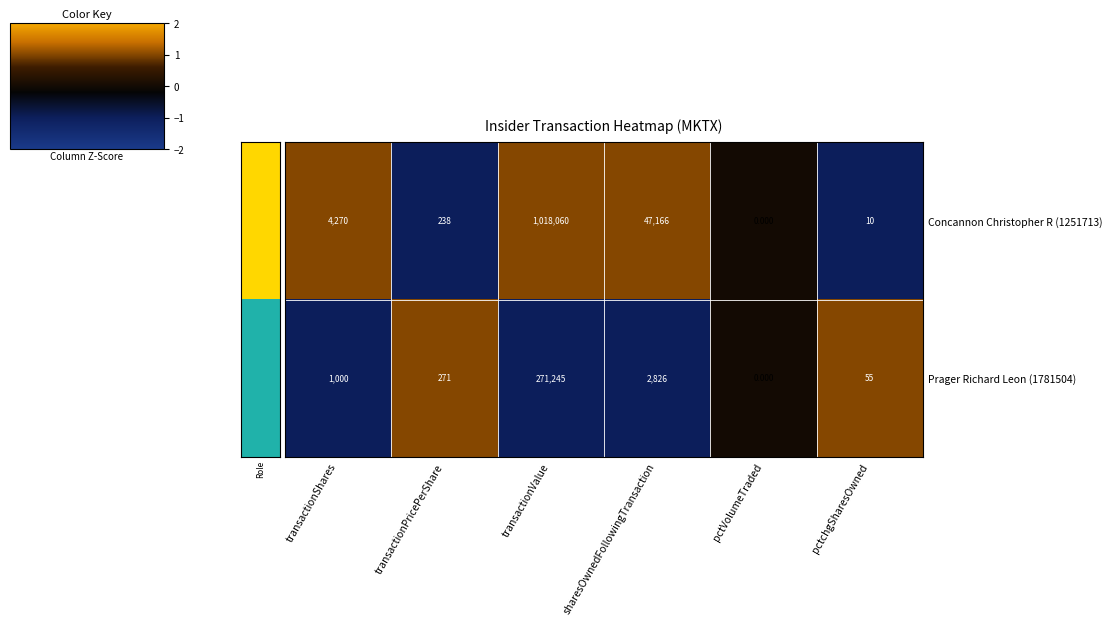

Which label corresponds to the largest value in the chart?

transactionValue